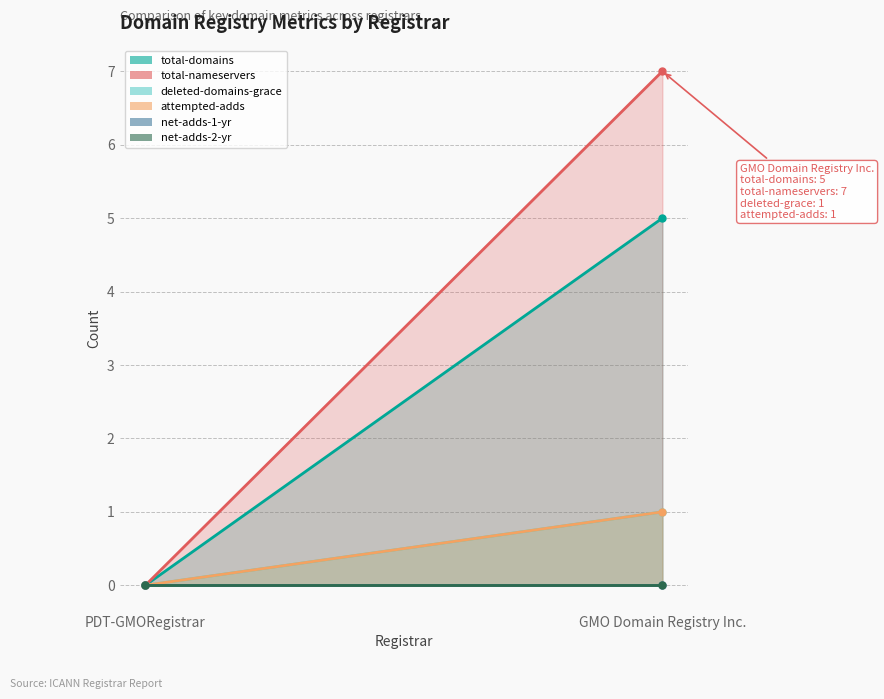

How many lines are shown in the chart?

6